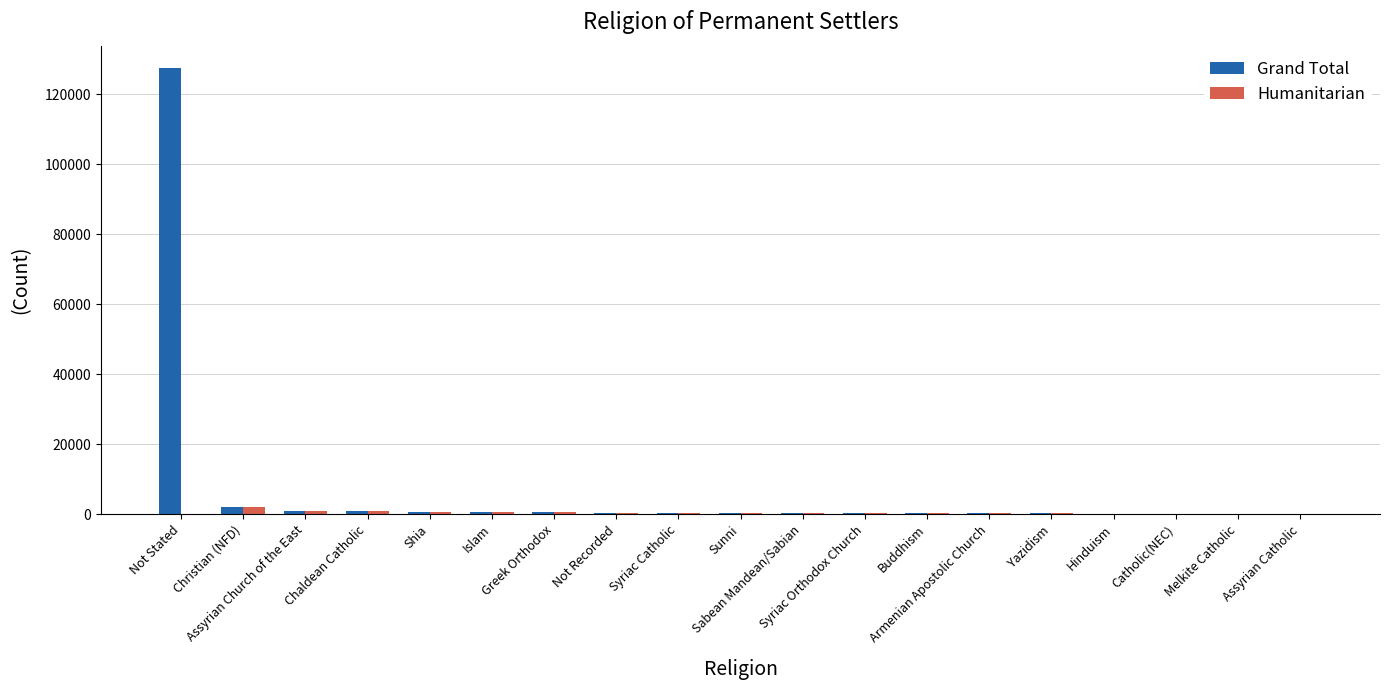

Read the Grand Total value at Armenian Apostolic Church, to the nearest 10.

270